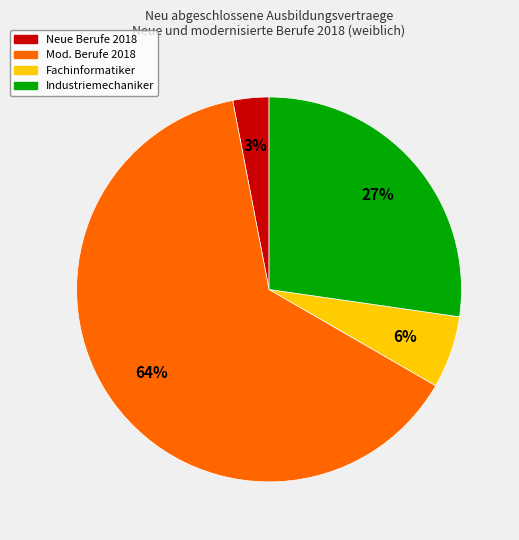

Is there a majority slice in this chart?

Yes